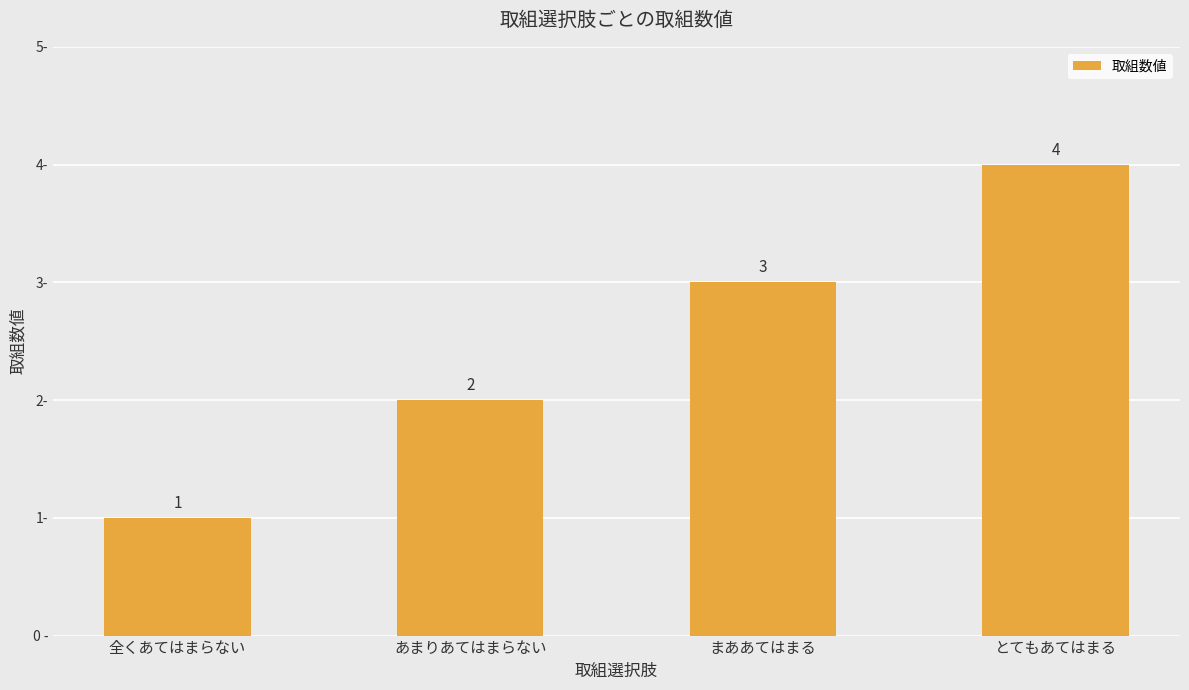

How many bars are there in total?

4